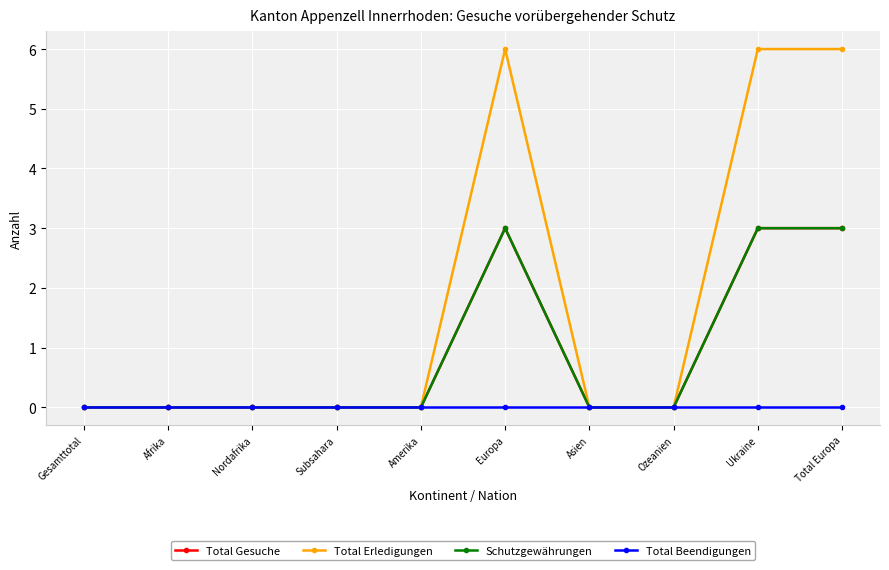

Which series changed the most between Subsahara and Europa?

Total Erledigungen